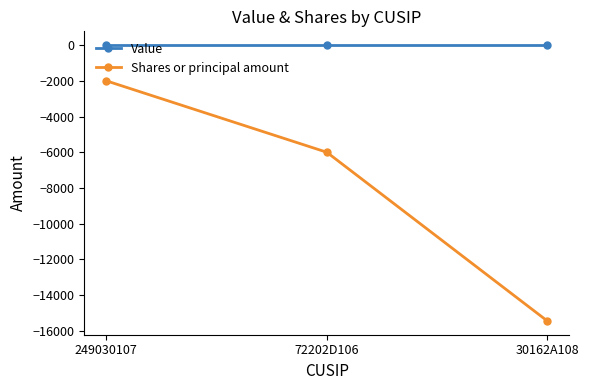

The value of Value at 72202D106 is 0. True or false?

True